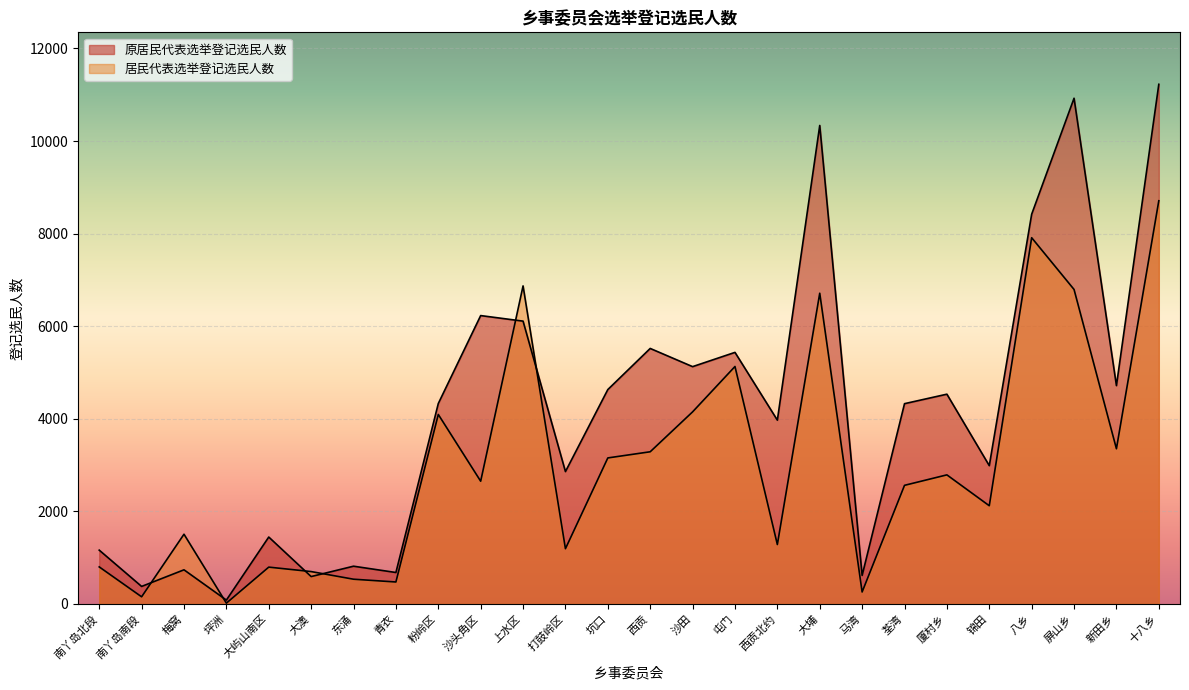

At which category is the sum across all series the highest?

十八乡